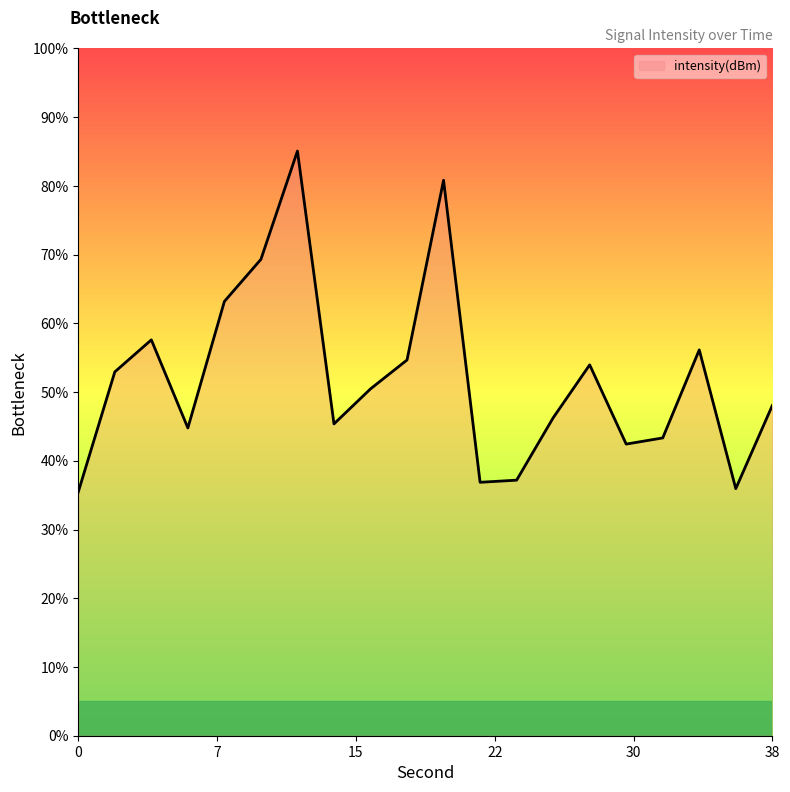

What is the smallest value displayed?

35.5